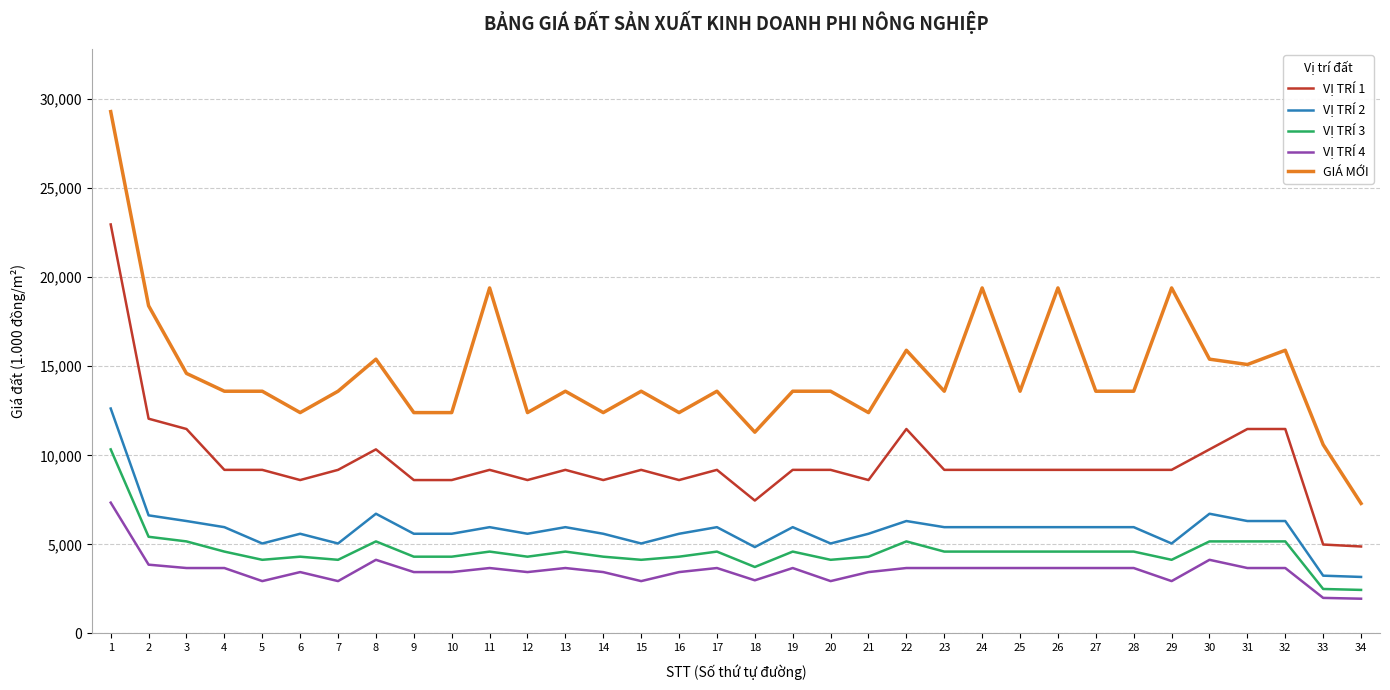

What are all the series names shown in the legend?

VỊ TRÍ 1, VỊ TRÍ 2, VỊ TRÍ 3, VỊ TRÍ 4, GIÁ MỚI